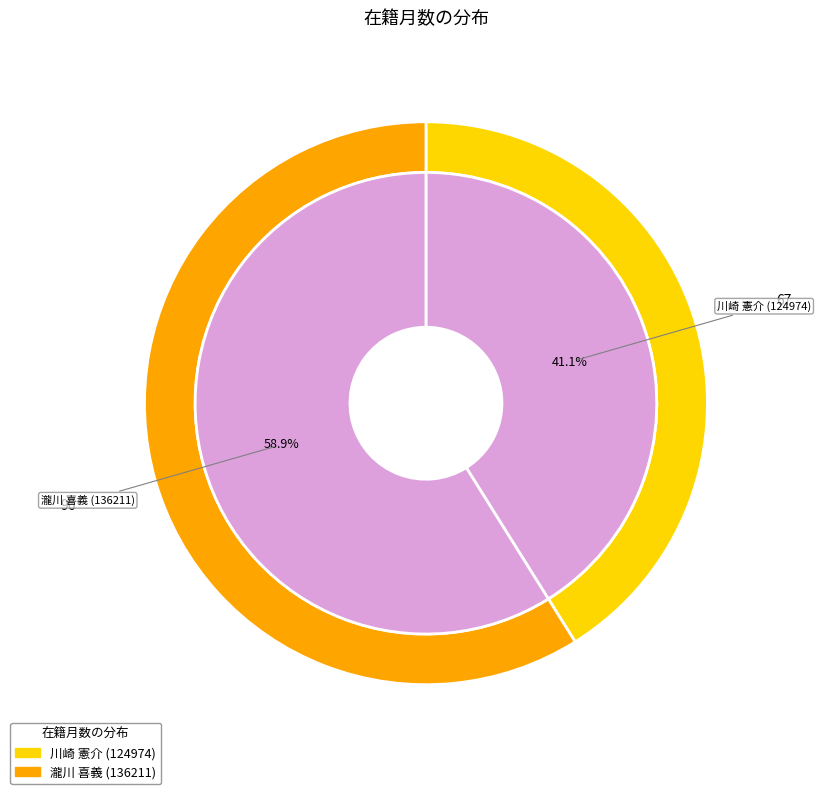

The 川崎 憲介 (124974) slice represents 41% of the pie. True or false?

True